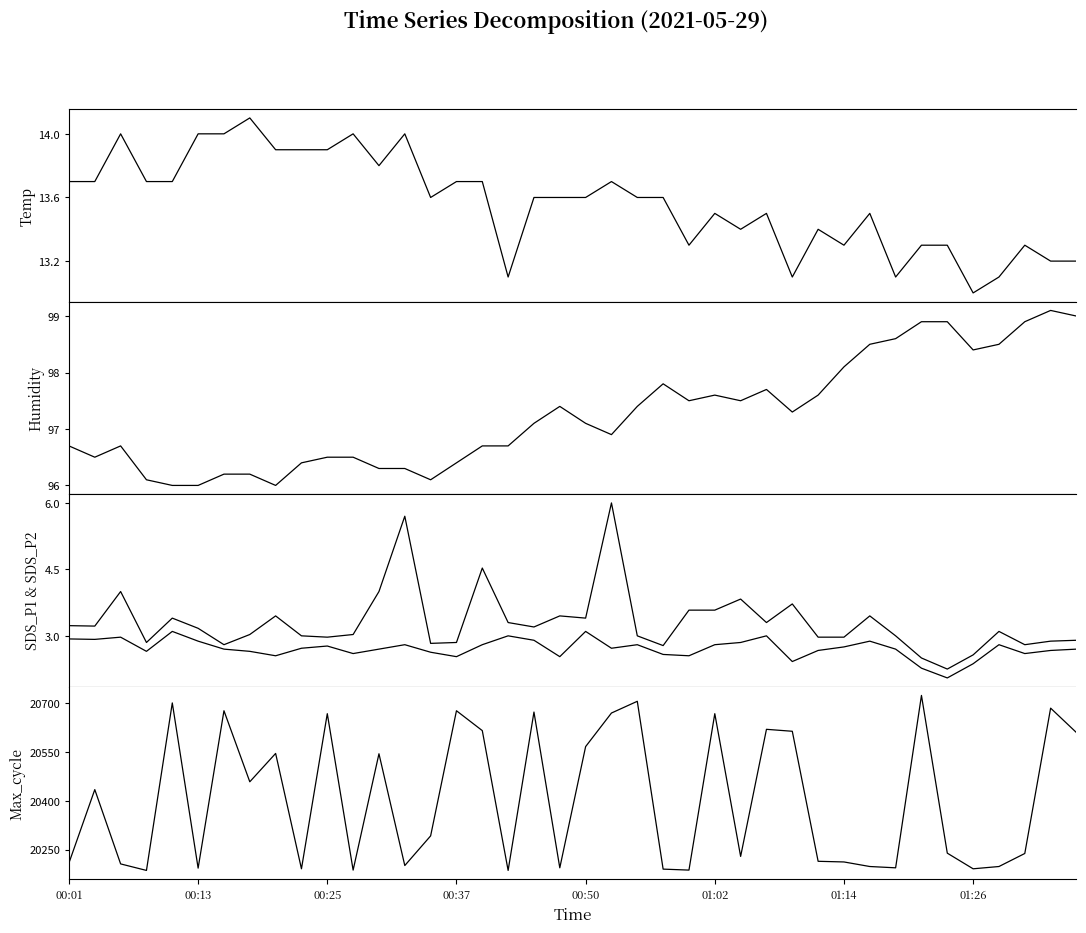

Read the Temp value at 34.

13.3